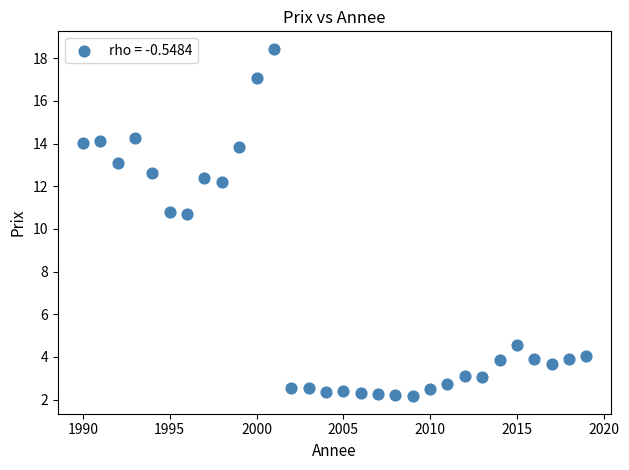

What is the range of Y values (max minus min)?

16.3